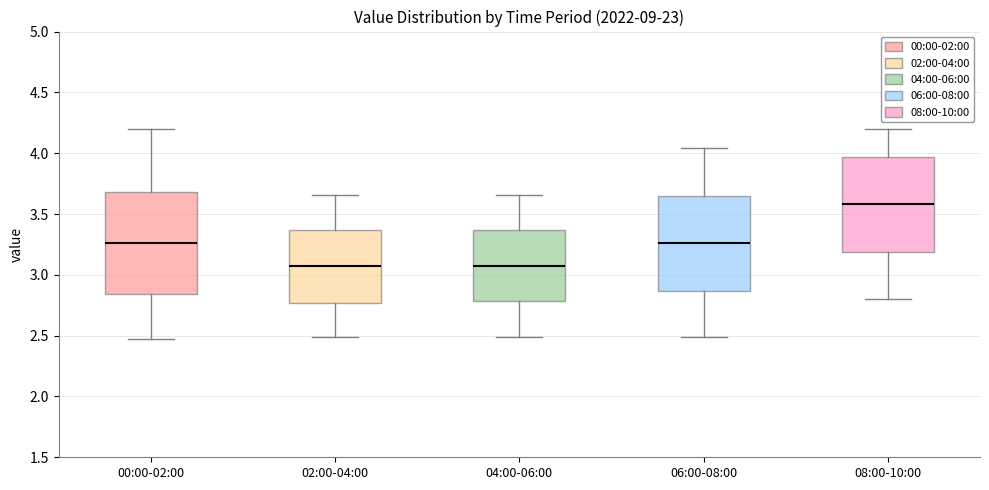

Where does the median line of the box for 00:00-02:00 sit on the y-axis? The values are not printed on the chart, so give them approximately, as read against the axis.

3.25